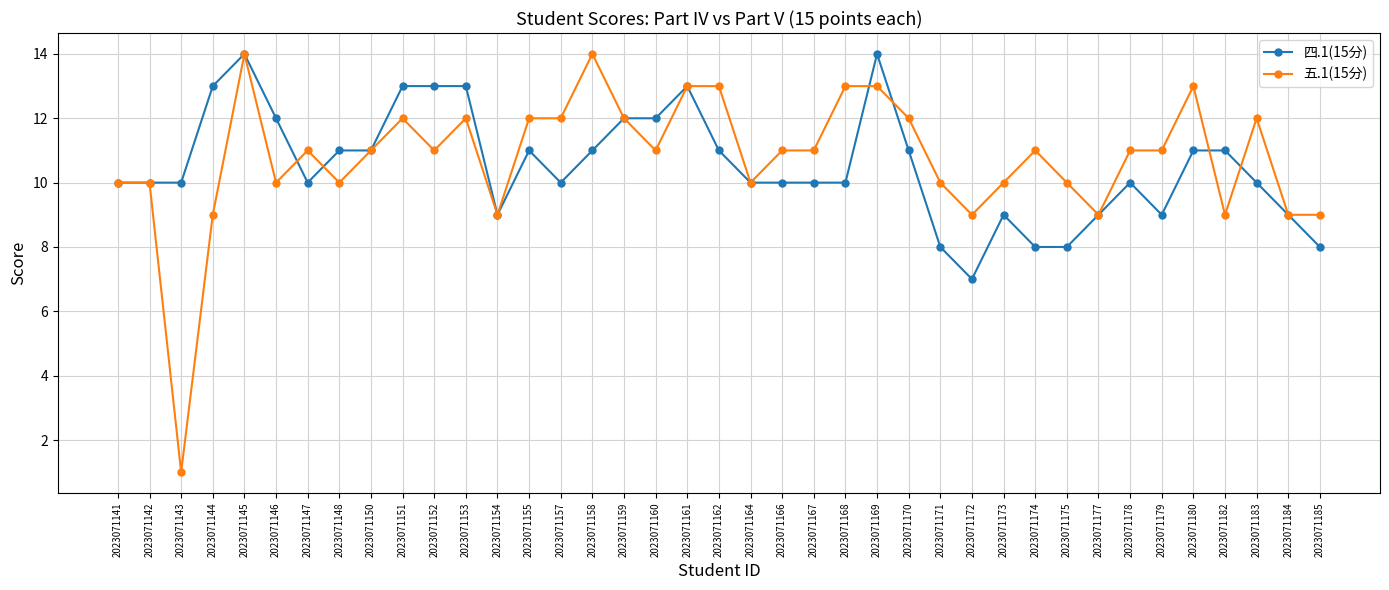

Which series has the largest total across all categories?

五.1(15分)